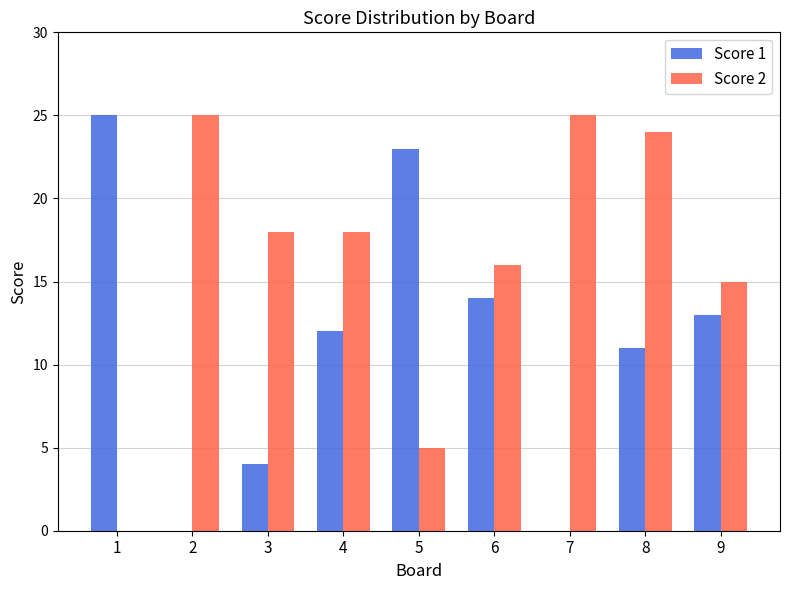

At which label does Score 1 reach its peak?

1